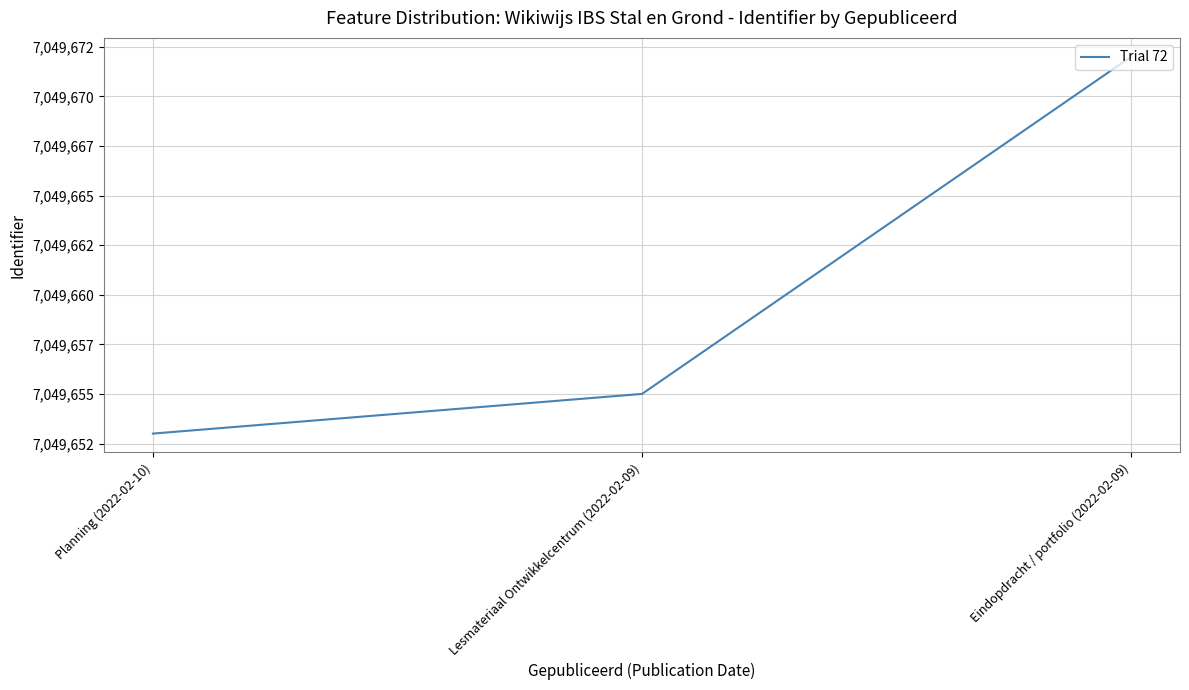

Does the chart display data point markers on the line(s)?

No